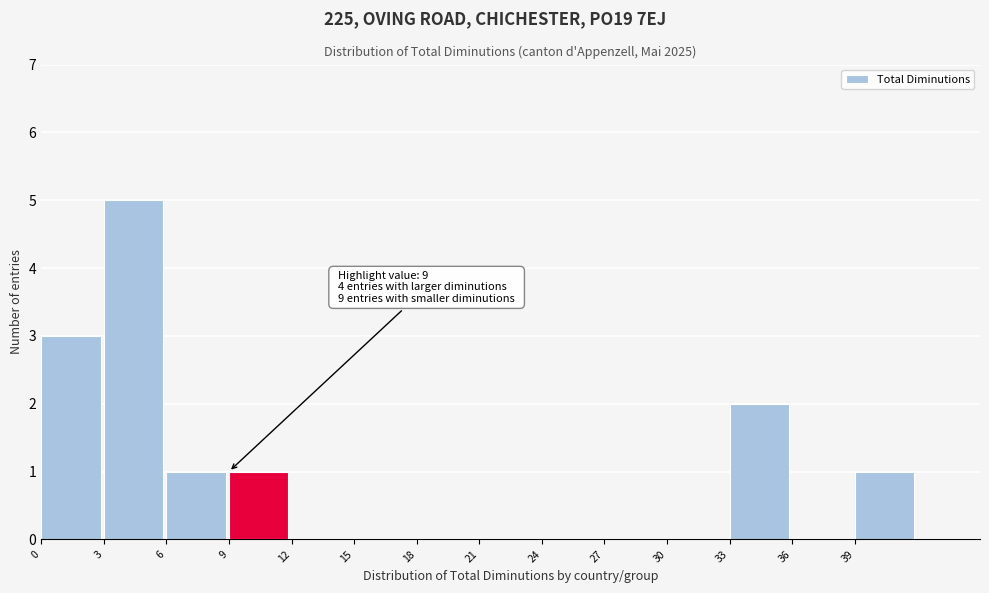

Over which range of the x-axis is the bar tallest?

3 to 6